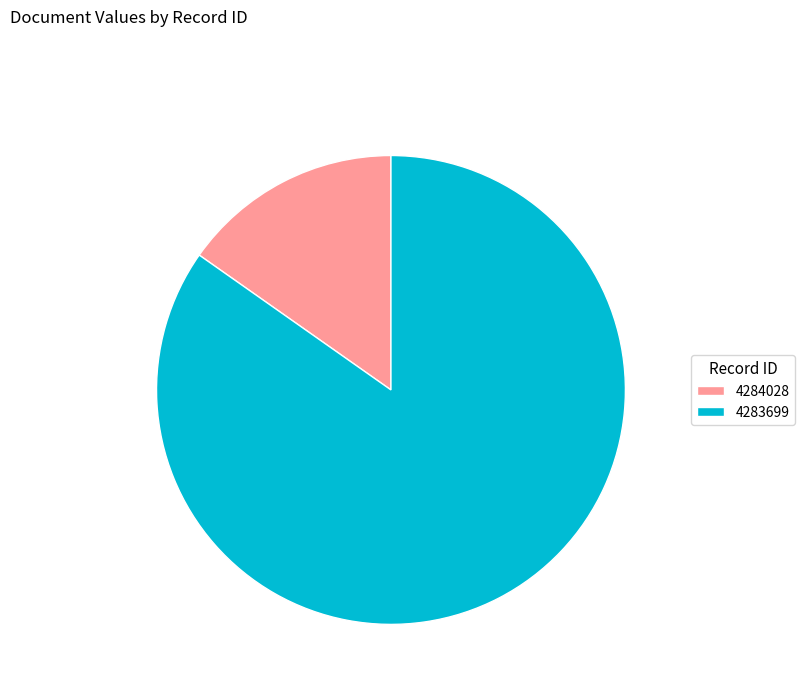

Which slice is the smallest?

4284028